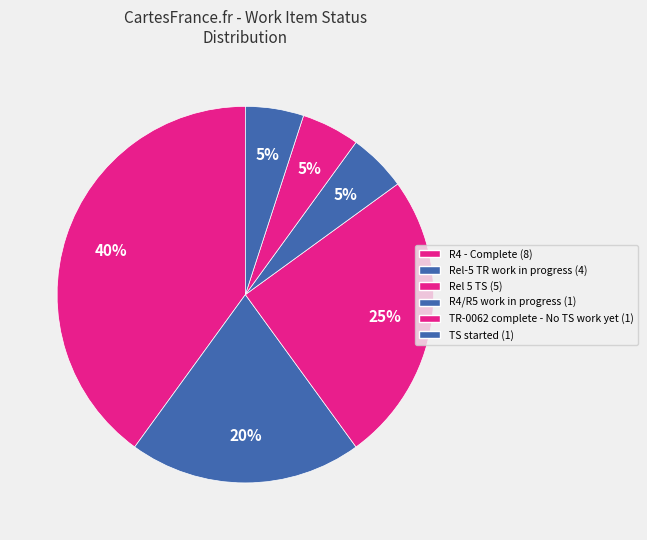

To the nearest percent, what portion does R4/R5 work in progress represent?

5%